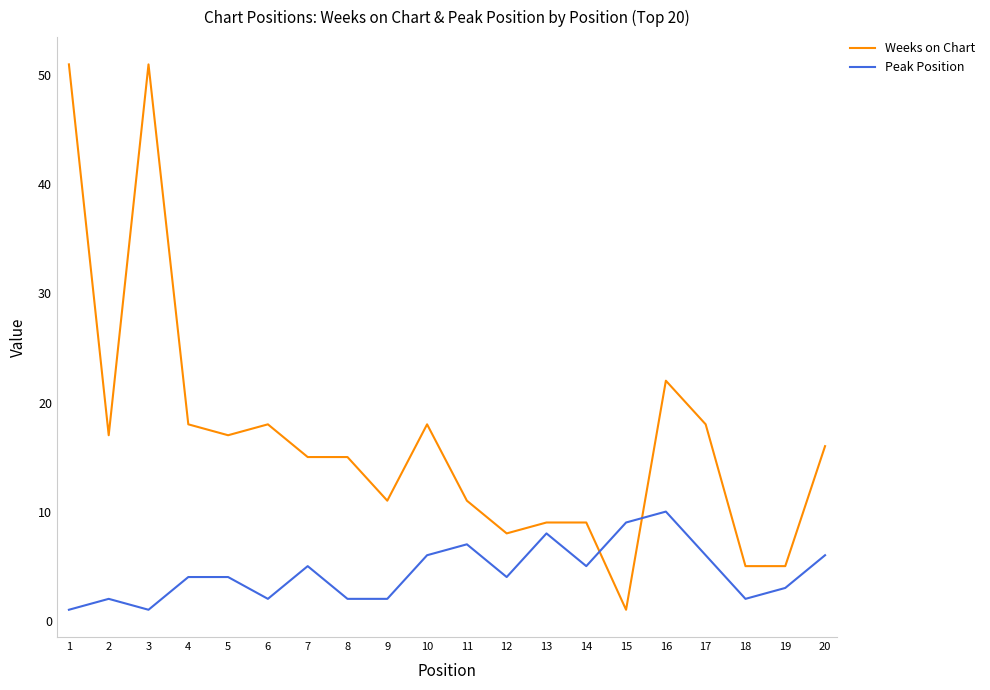

Reading left to right, what are all the values shown in this chart?

Weeks on Chart: 1=51	2=17	3=51	4=18	5=17	6=18	7=15	8=15	9=11	10=18	11=11	12=8	13=9	14=9	15=1	16=22	17=18	18=5	19=5	20=16
Peak Position: 1=1	2=2	3=1	4=4	5=4	6=2	7=5	8=2	9=2	10=6	11=7	12=4	13=8	14=5	15=9	16=10	17=6	18=2	19=3	20=6